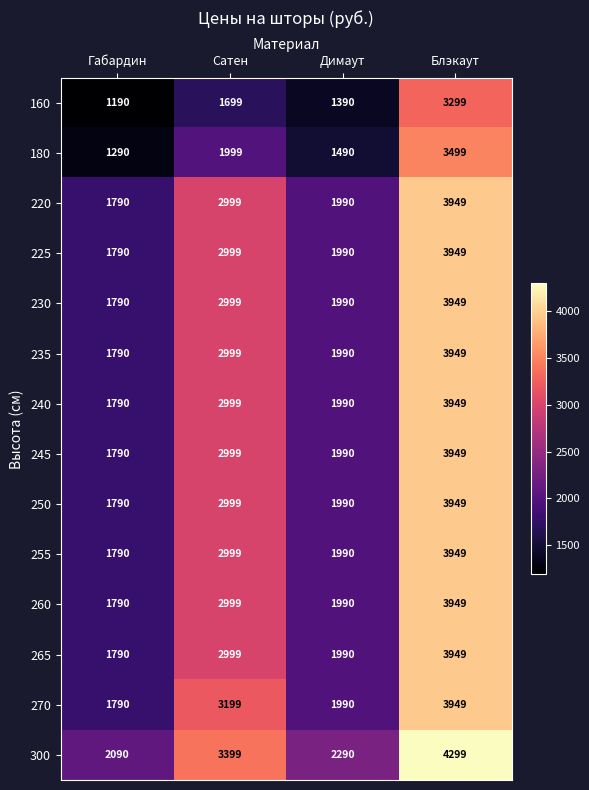

At which category does the chart reach its minimum across all series?

Габардин